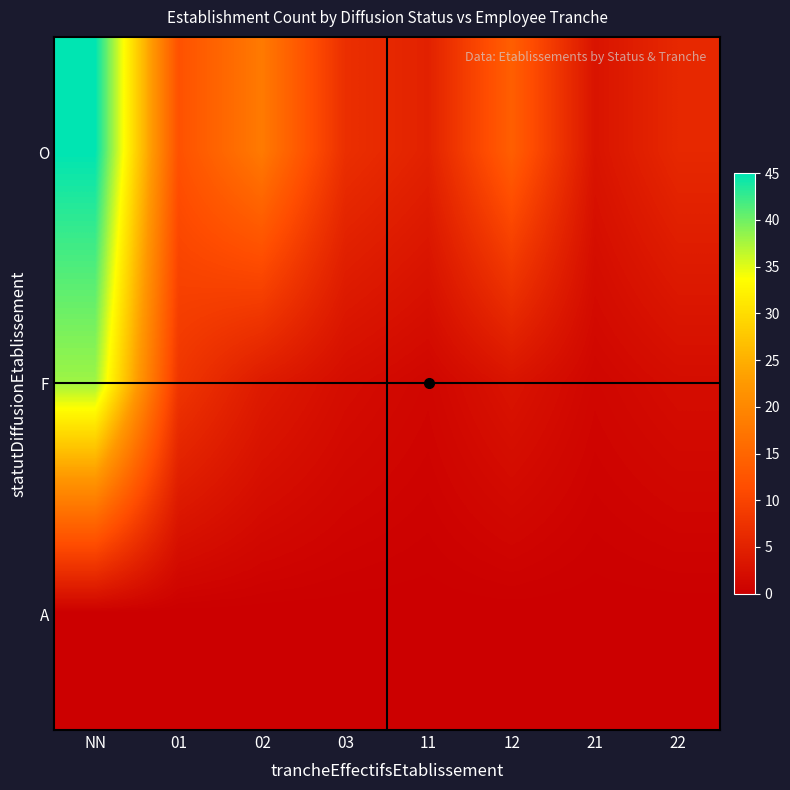

How many series are shown in this chart?

3